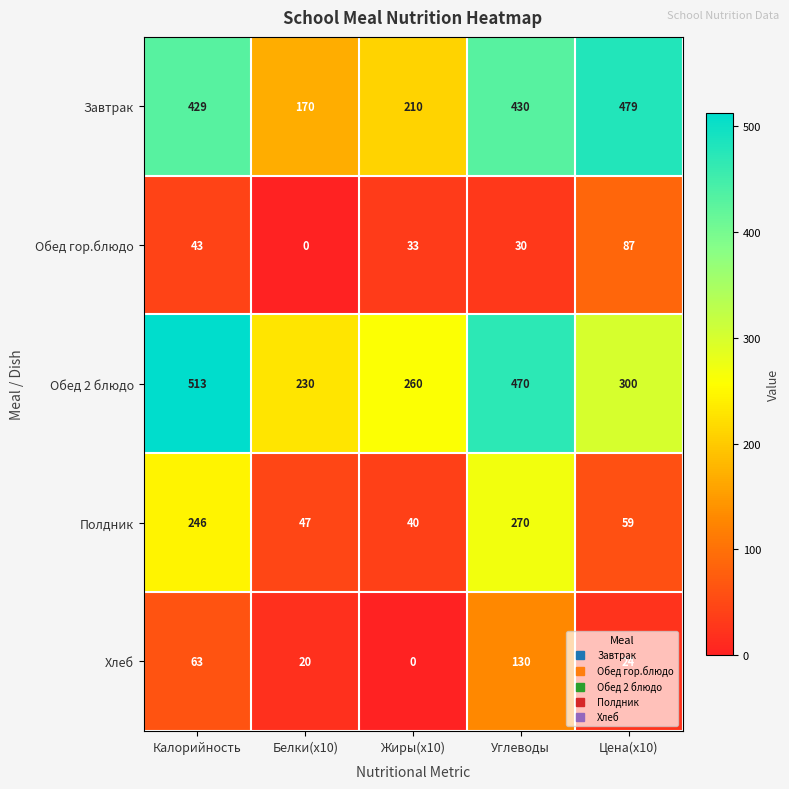

How many data points in Обед 2 блюдо are less than 300?

2